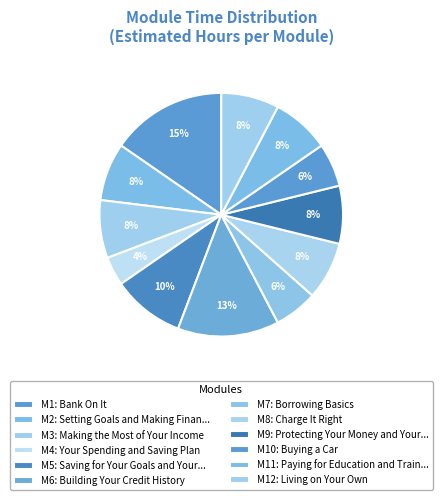

How many slices are in this pie chart?

12